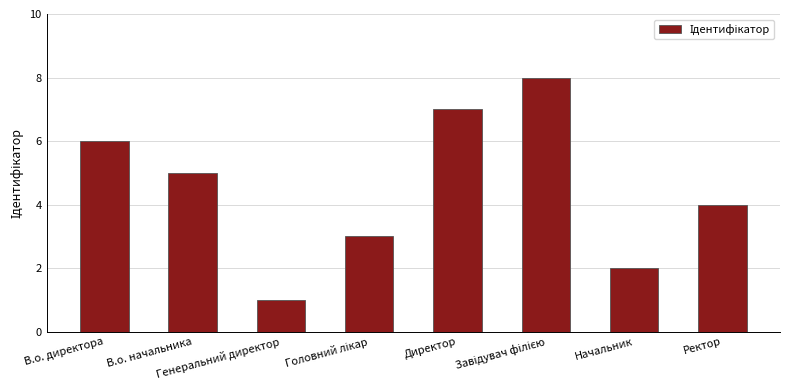

Does the chart contain stacked bars?

No